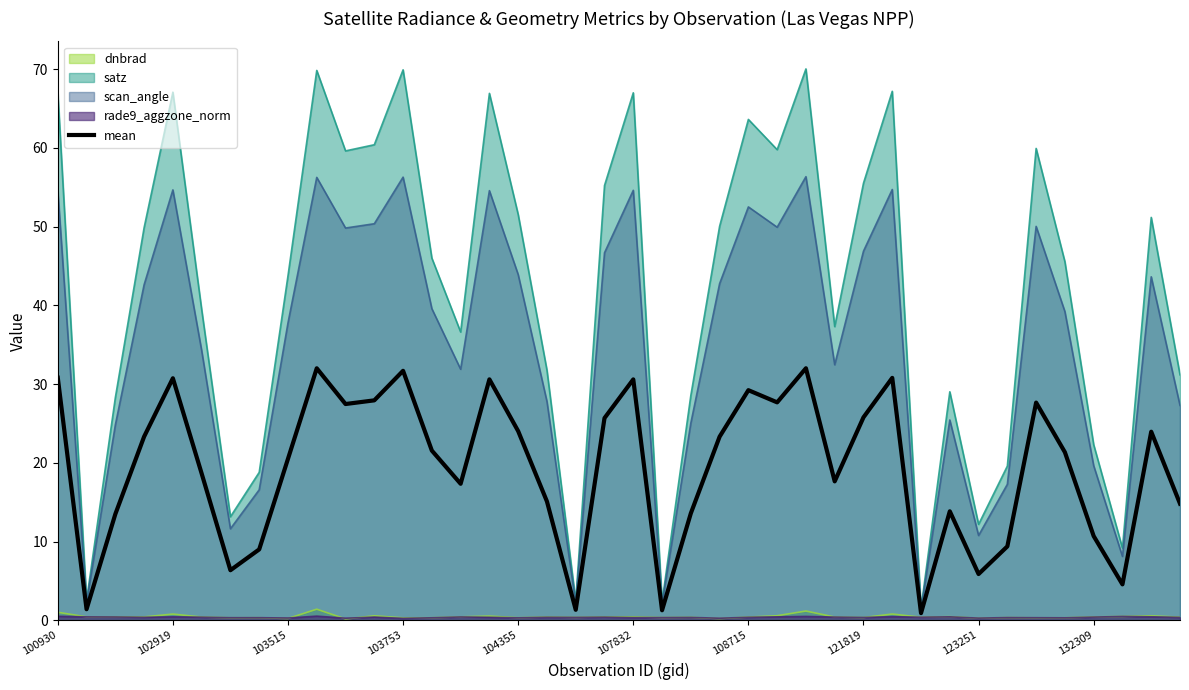

Where is the data nearest to the value 16?

17